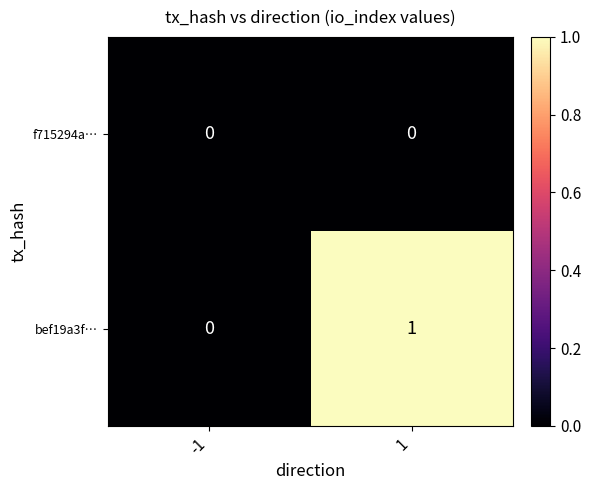

How many categories are shown in the chart?

2